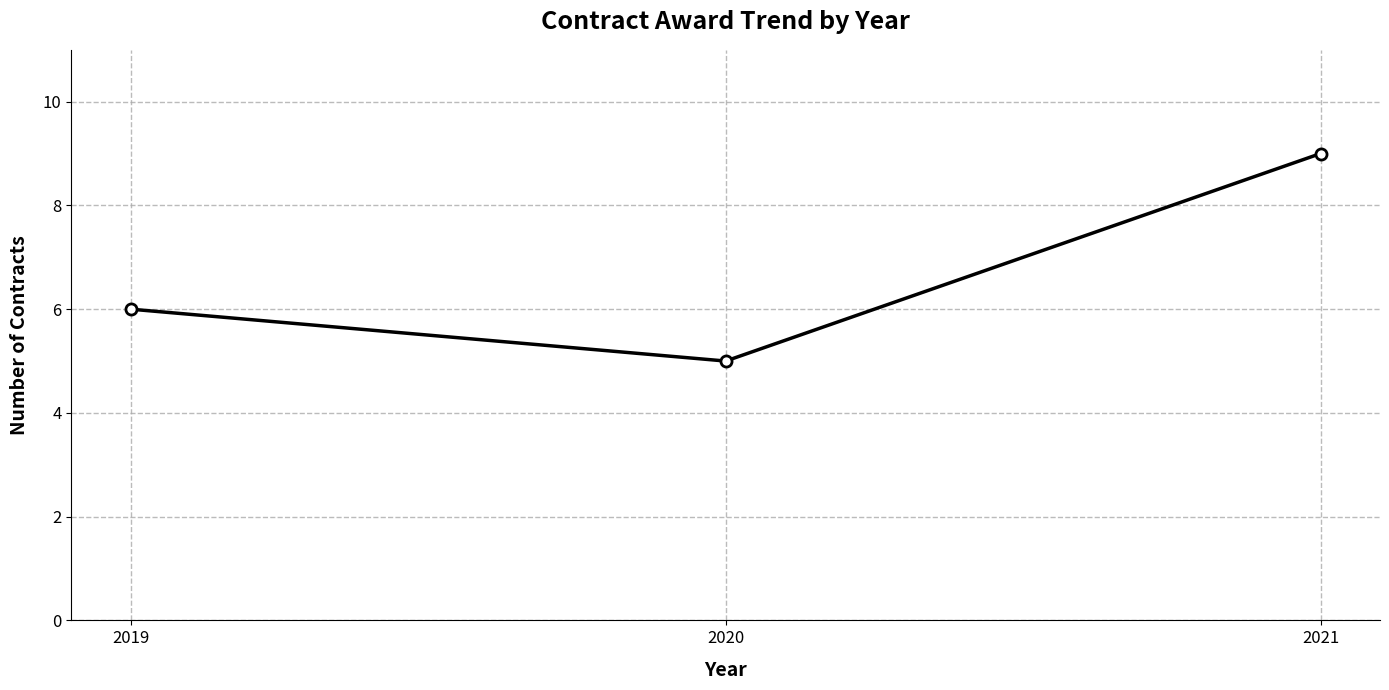

How many distinct data groups are displayed?

1